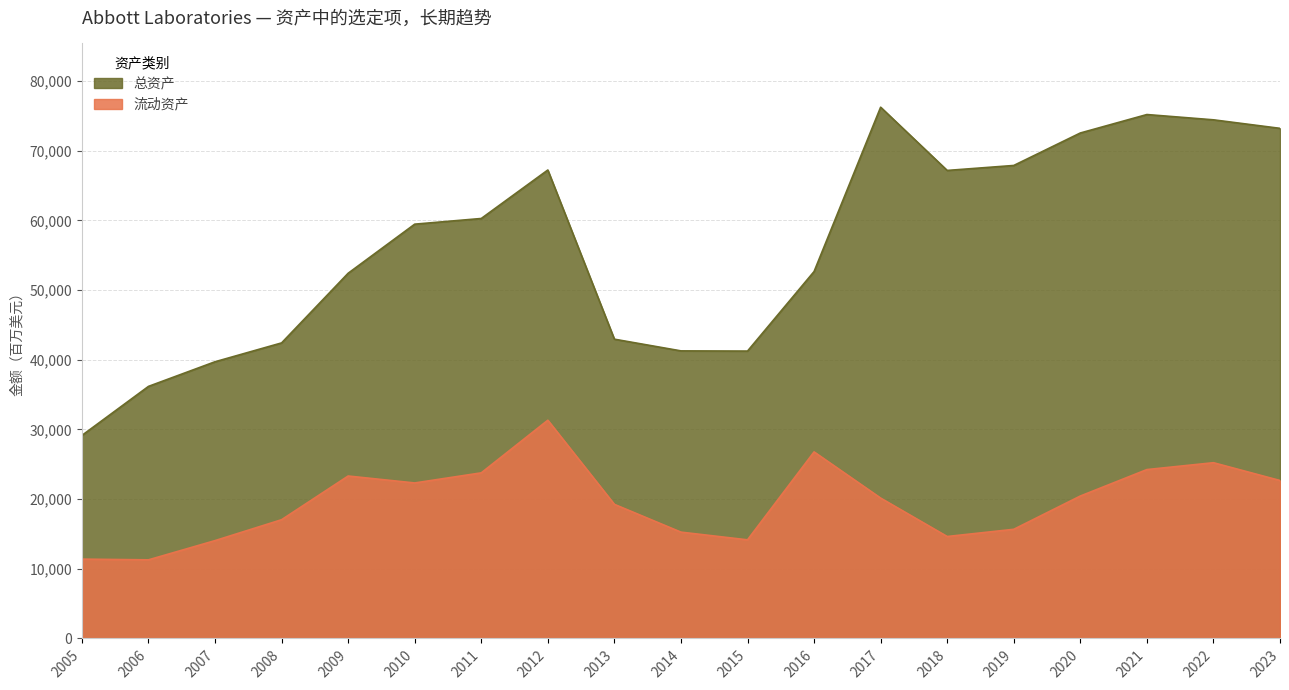

Which series has the largest range (max minus min)?

总资产